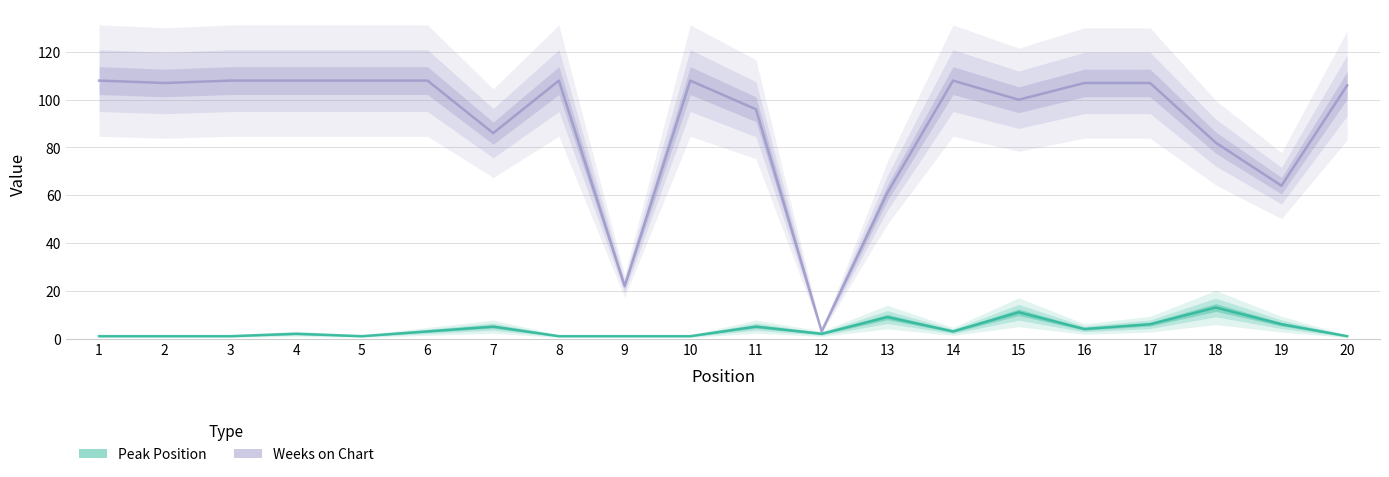

Read the Peak Position value at 20.

1